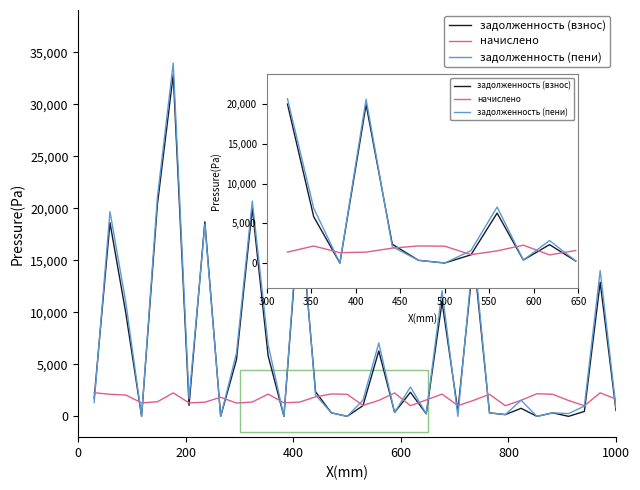

Which series has the widest spread of values?

задолженность (пени)